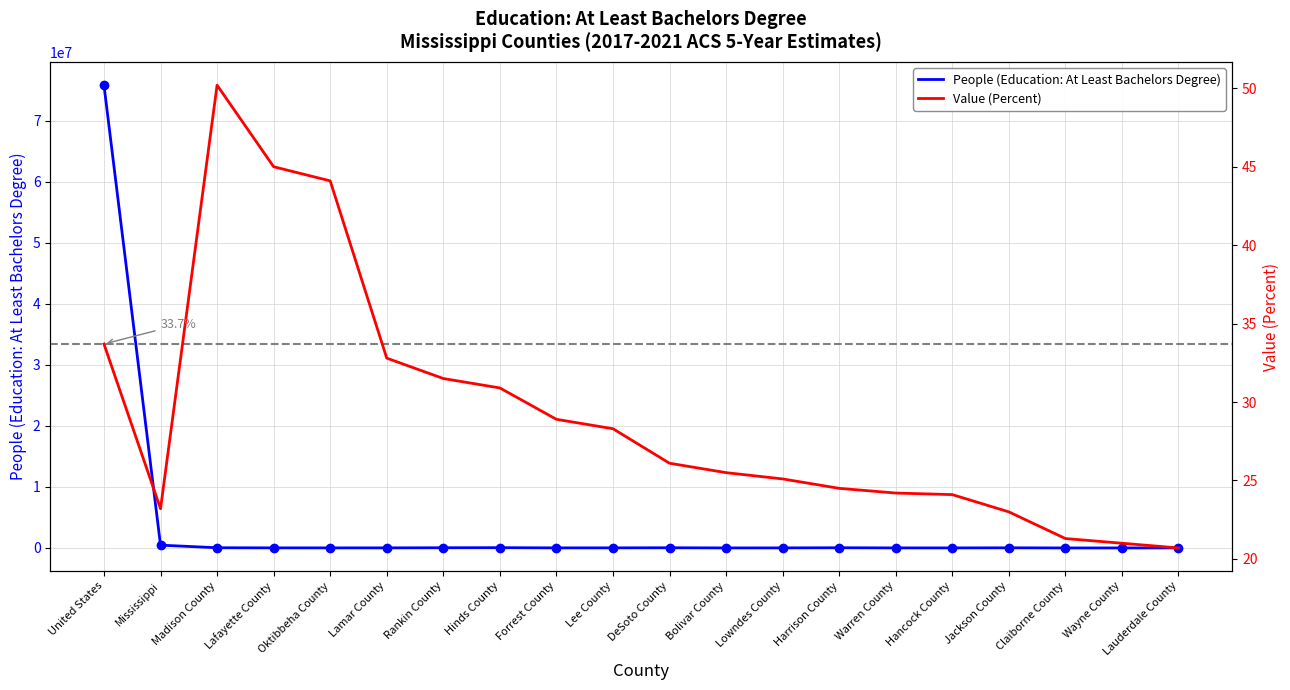

What is the minimum value shown in the chart?

20.7